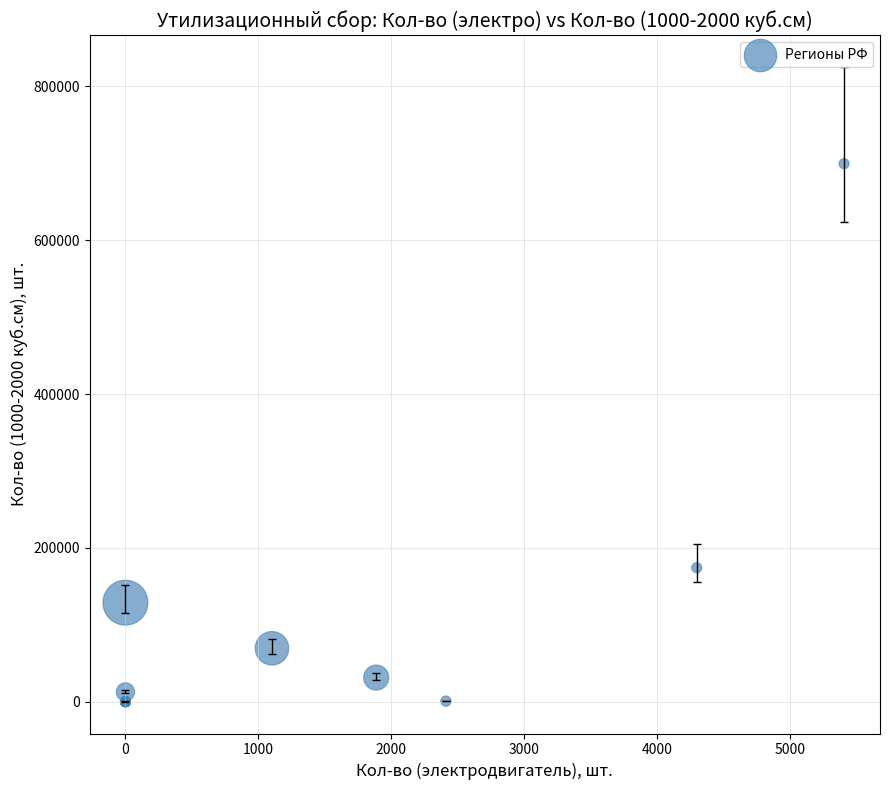

What Y value in the scatter plot is closest to 349769?

174314